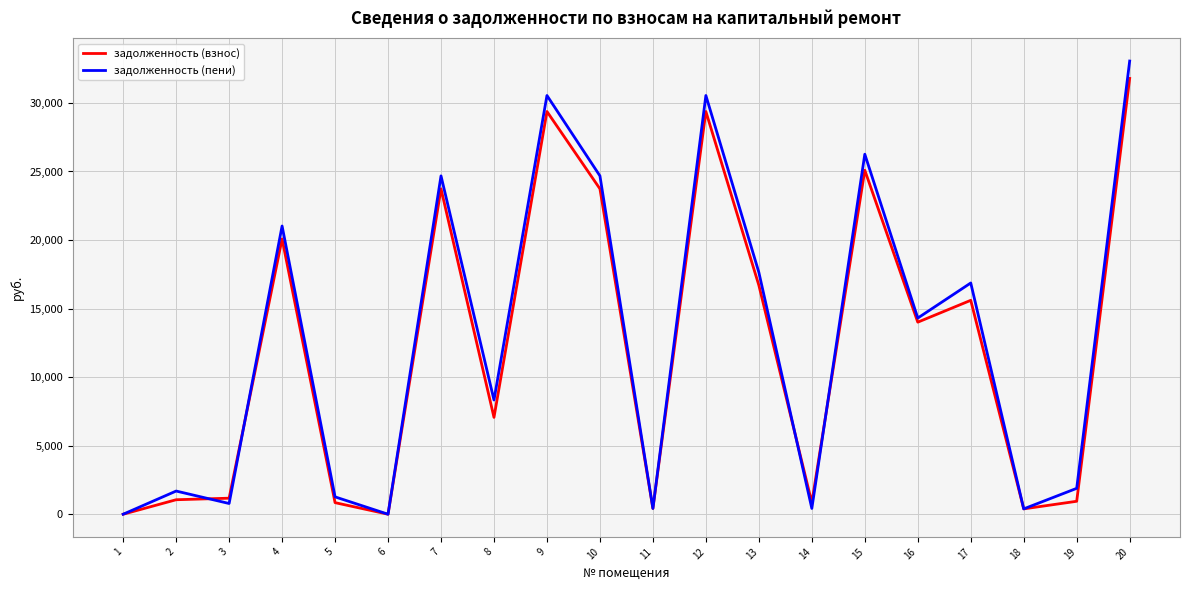

What is the difference between the second highest and second lowest values in the задолженность (взнос) series?

29373.7